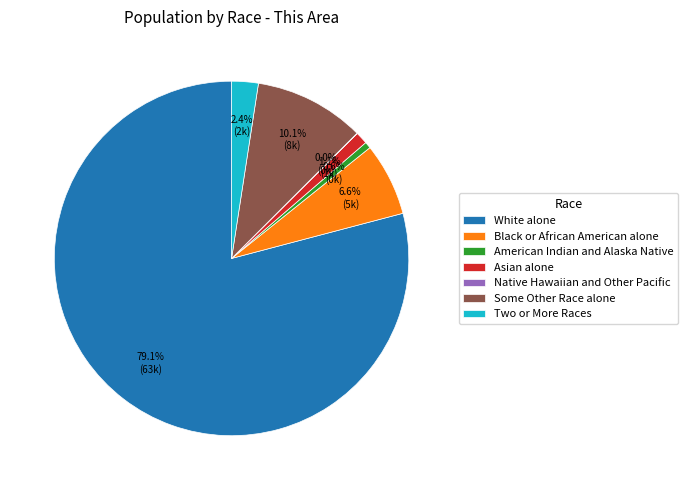

What is the largest slice in the pie chart?

White alone